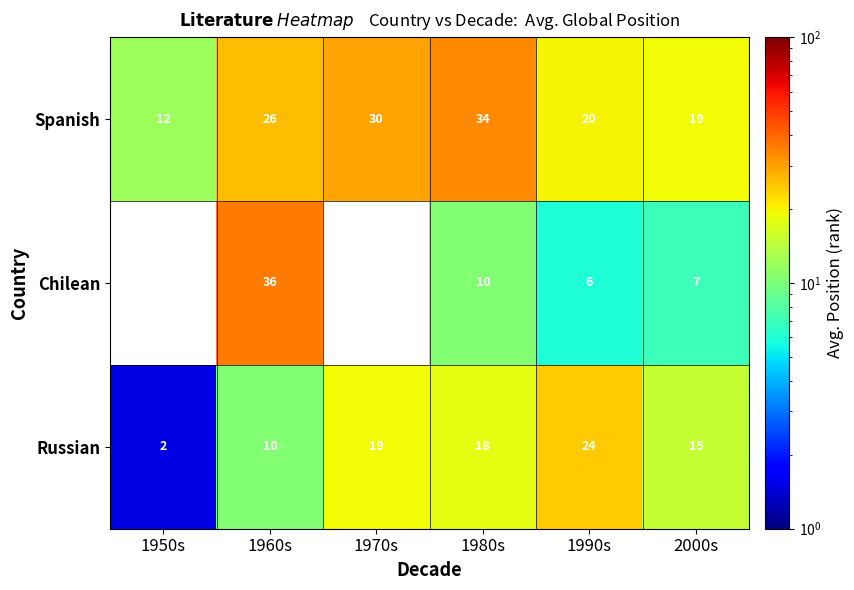

Is the value of Russian at 1950s greater than the value of Spanish at 1950s?

No